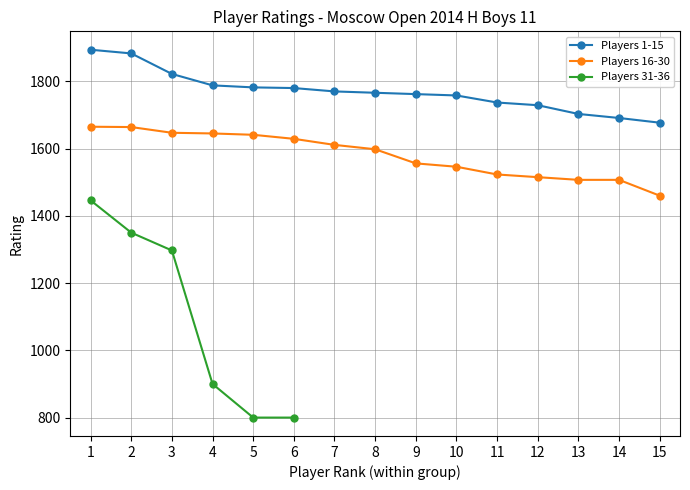

What value does the Players 16-30 series have at 15, to the nearest 10?

1460